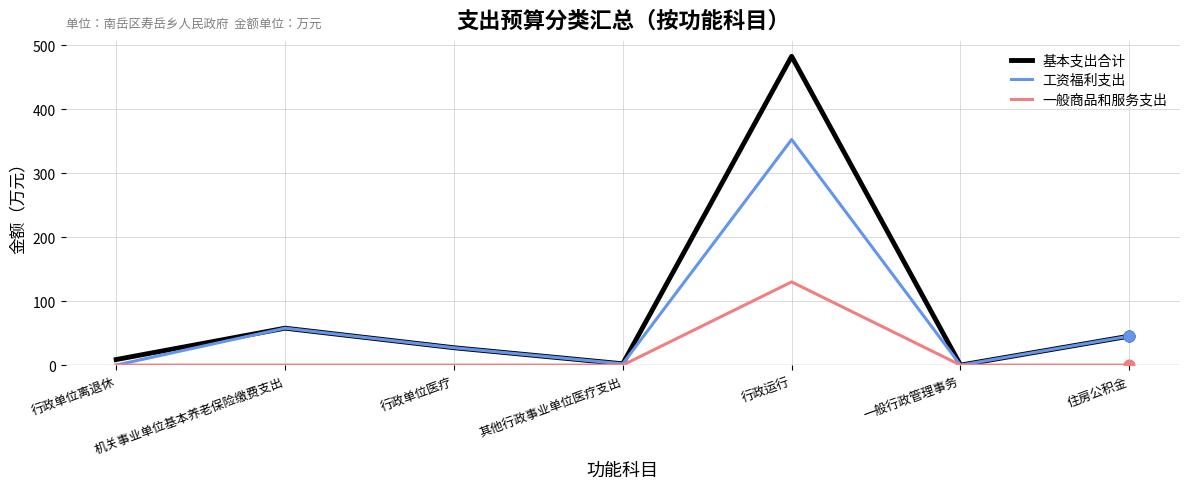

Which series has the largest range (max minus min)?

基本支出合计